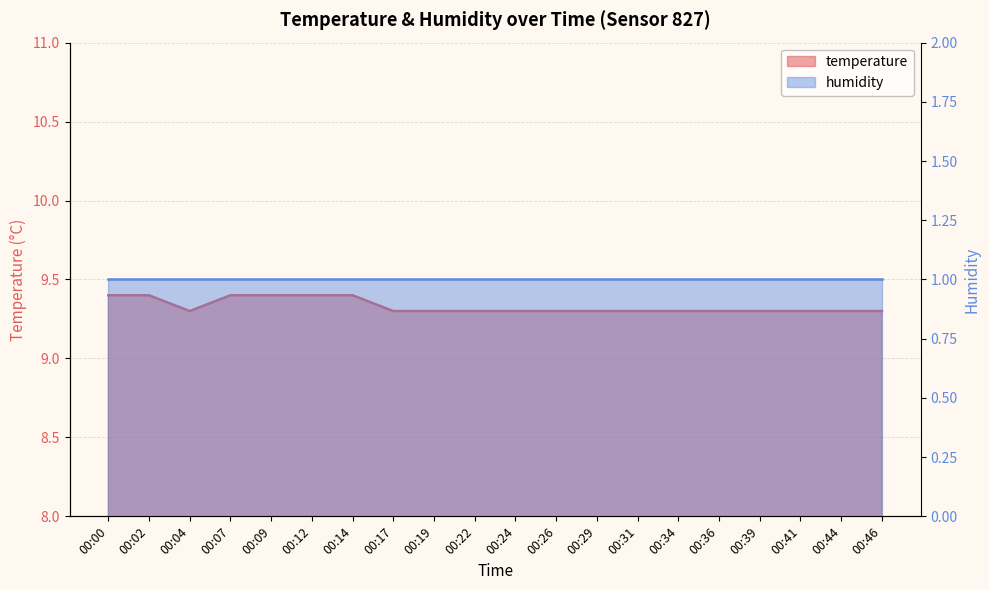

Is it true that the value at 00:26 is 9.3?

True